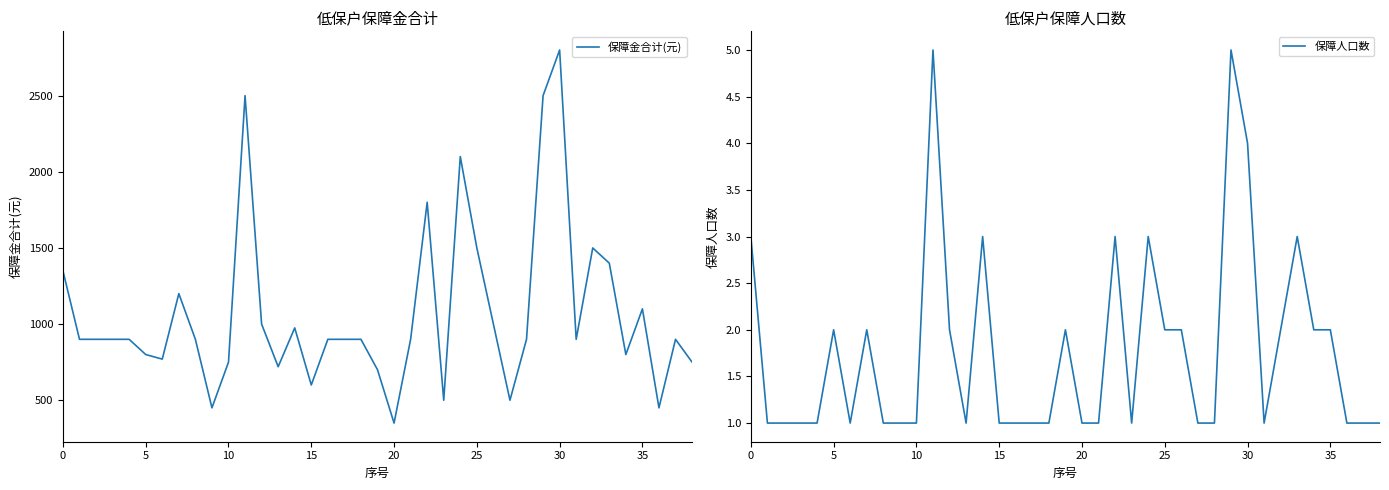

At which label does 保障金合计(元) reach its minimum?

20